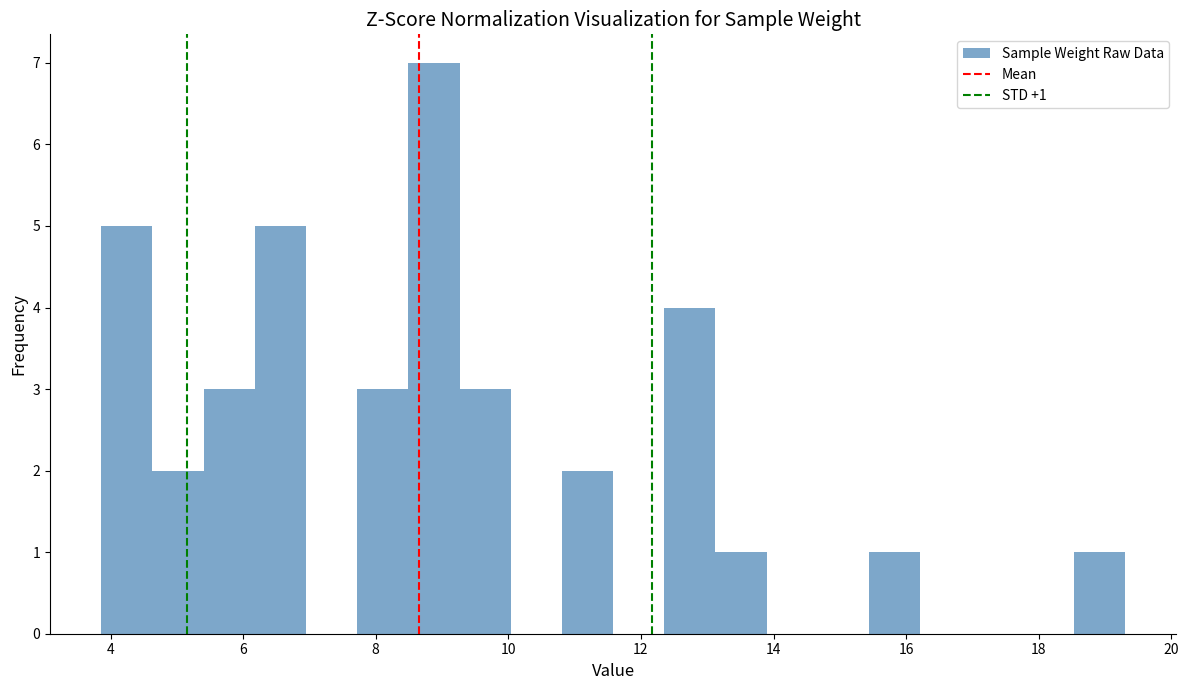

Around what value on the x-axis is the tallest bar? Give the approximate position of its centre, as read against the axis.

8.8